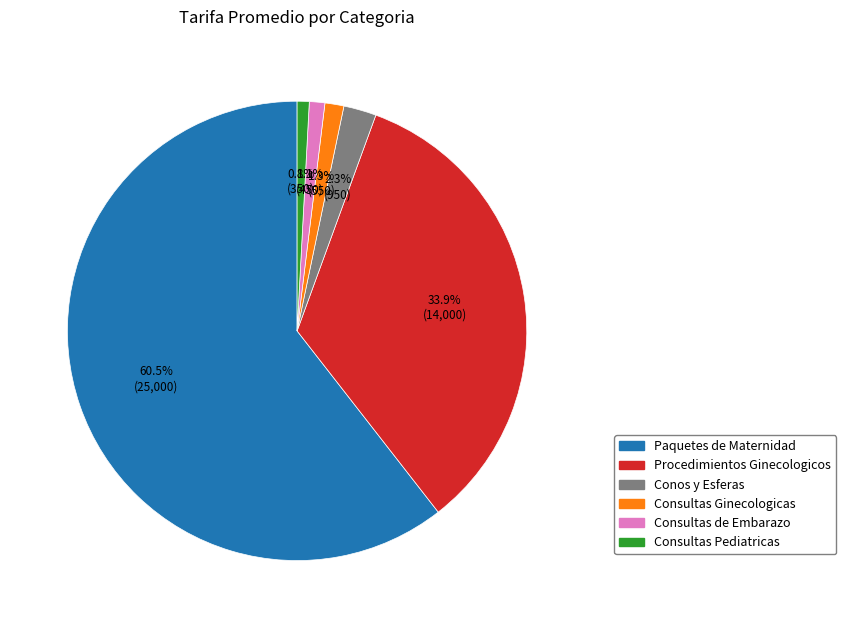

Which category has the biggest portion of the pie?

Paquetes de Maternidad